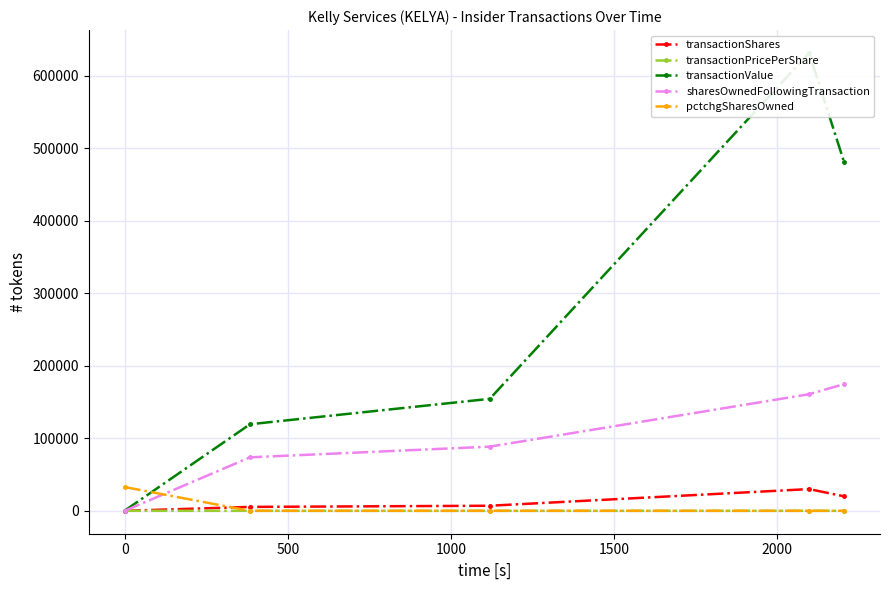

What is the maximum value for sharesOwnedFollowingTransaction?

174793.0